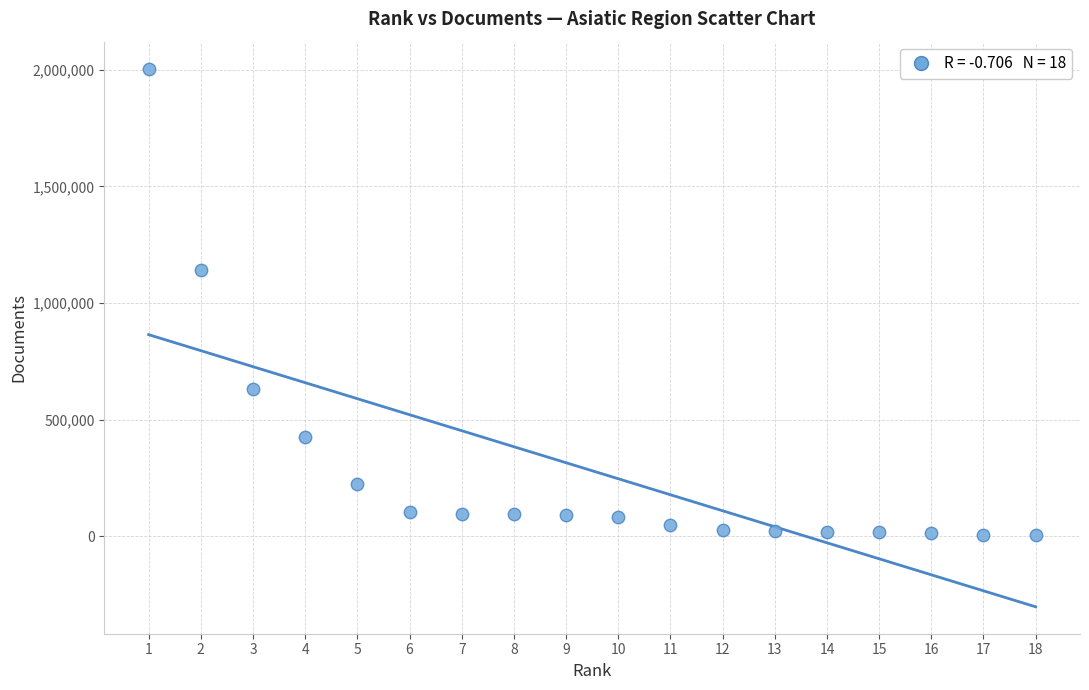

What is the range of Y values (max minus min)?

1999597